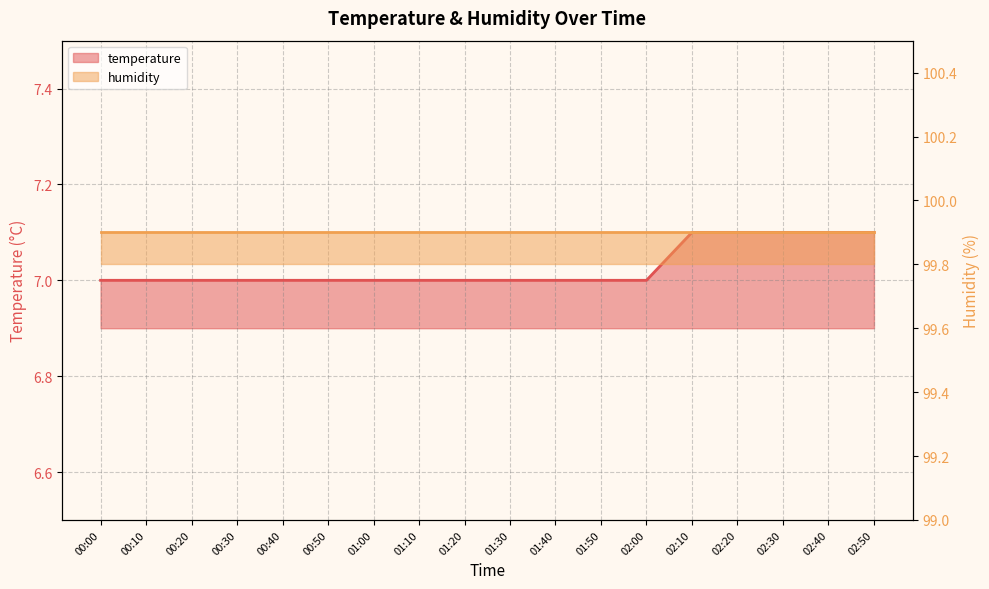

List the labels in order of value, smallest first.

00:00, 00:10, 00:20, 00:30, 00:40, 00:50, 01:00, 01:10, 01:20, 01:30, 01:40, 01:50, 02:00, 02:10, 02:20, 02:30, 02:40, 02:50